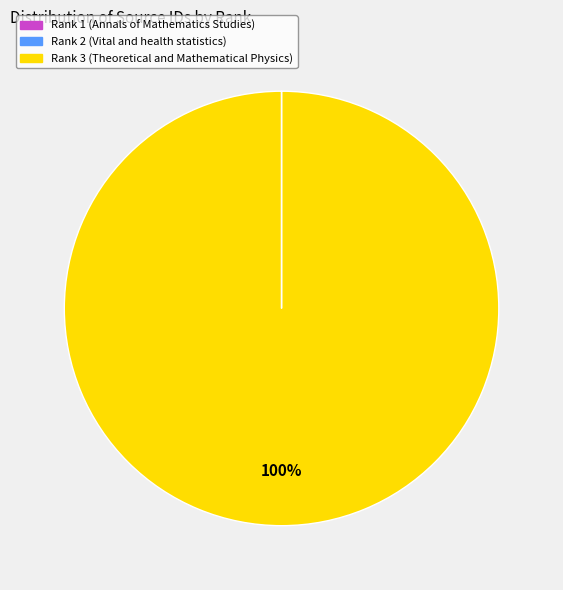

Is there a majority slice in this chart?

Yes